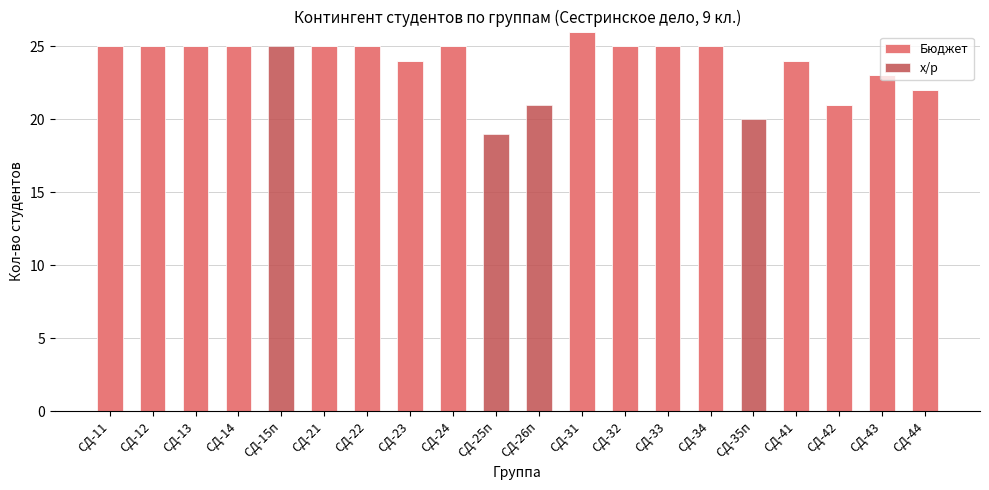

What is the sum of the Бюджет values at СД-42 and СД-26п?

21